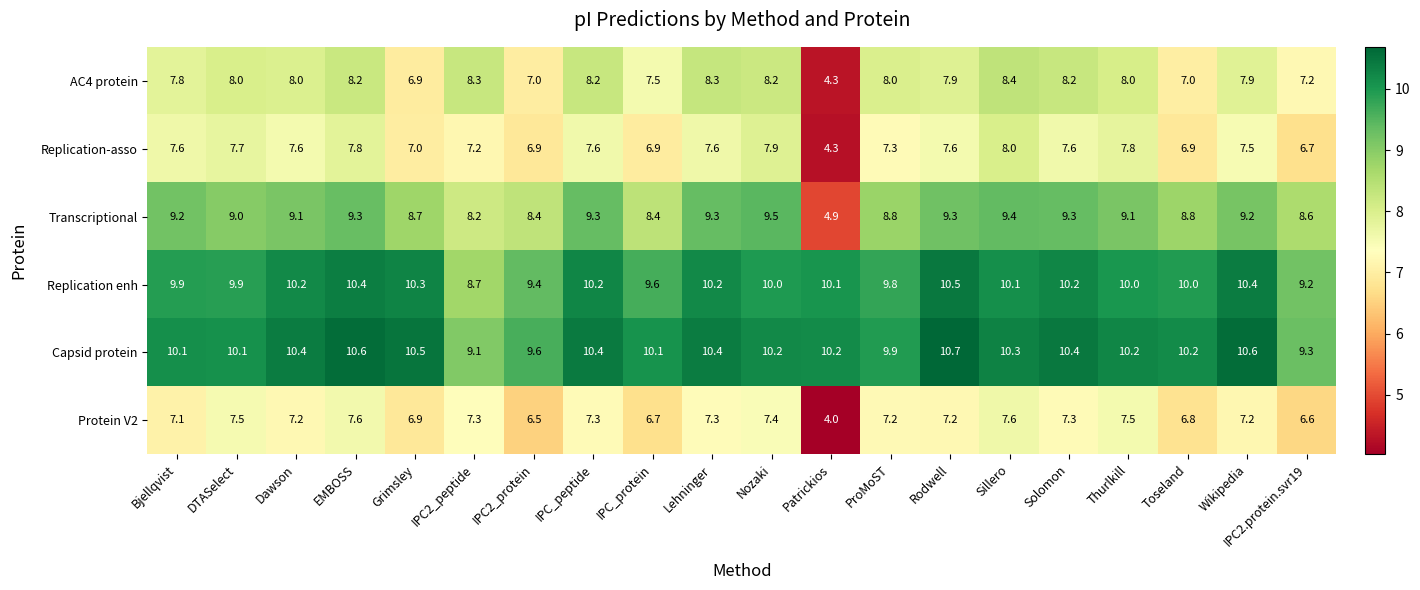

At which category is the sum across all series the highest?

EMBOSS